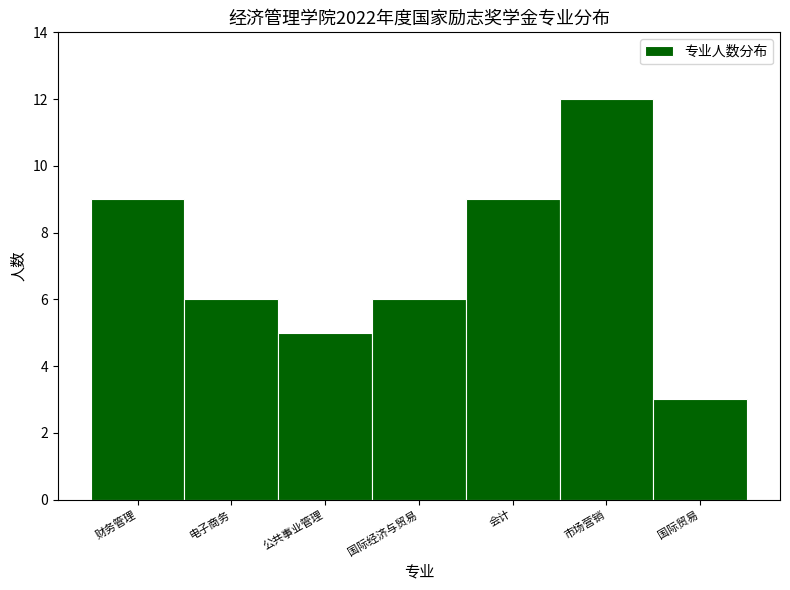

Reading left to right, extract all data points from this chart.

9	6	5	6	9	12	3